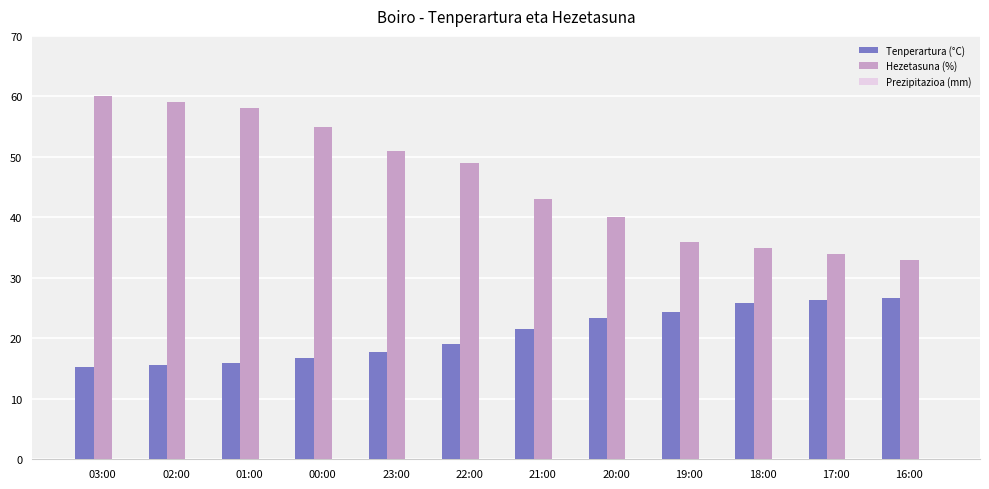

How many series are shown in this chart?

2